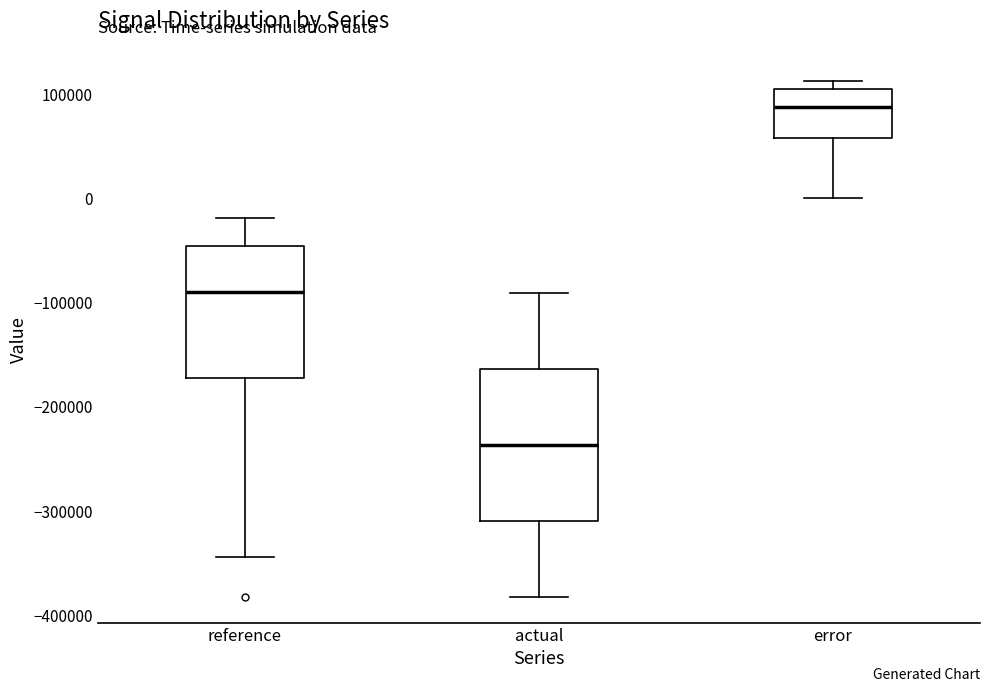

Reading left to right, transcribe this box plot: for each box, give where its median line is, the range the box spans, and where its two whiskers end, as read against the y-axis. The values are not printed on the chart, so give them approximately, as read against the axis.

reference: median -90000, box -170000 to -50000, whiskers -340000 to -20000
actual: median -240000, box -310000 to -160000, whiskers -380000 to -90000
error: median 90000, box 60000 to 110000, whiskers 0 to 110000 (just above the box's upper edge)